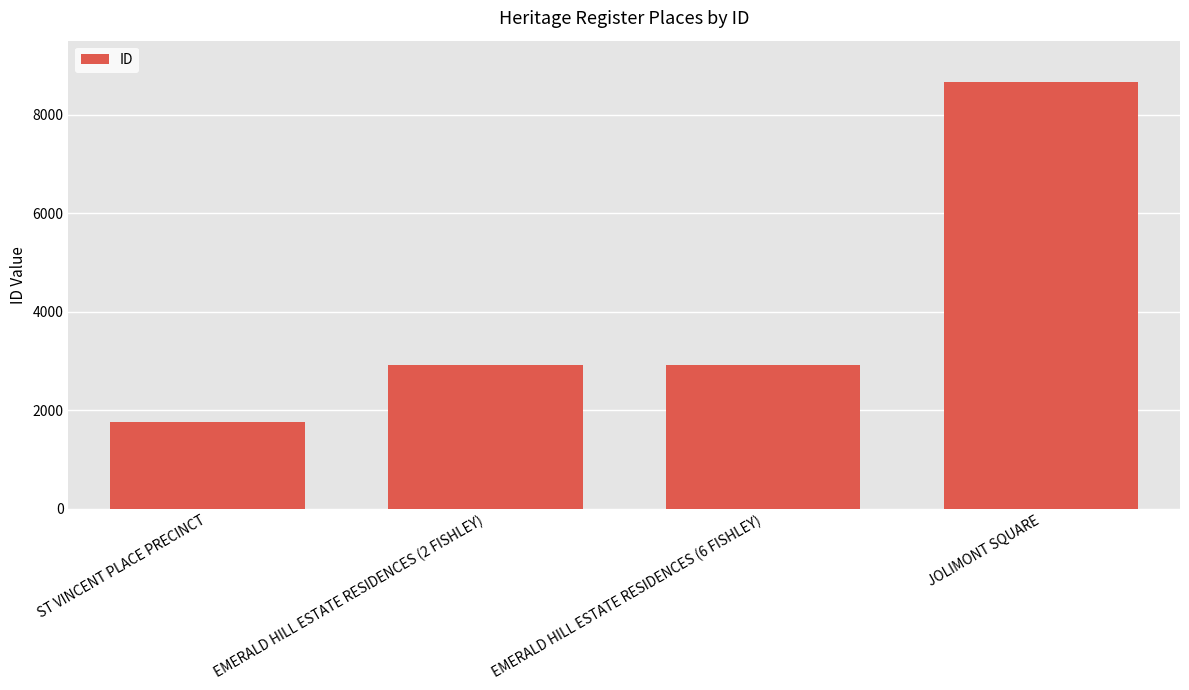

Read the value at JOLIMONT SQUARE, to the nearest 100.

8700